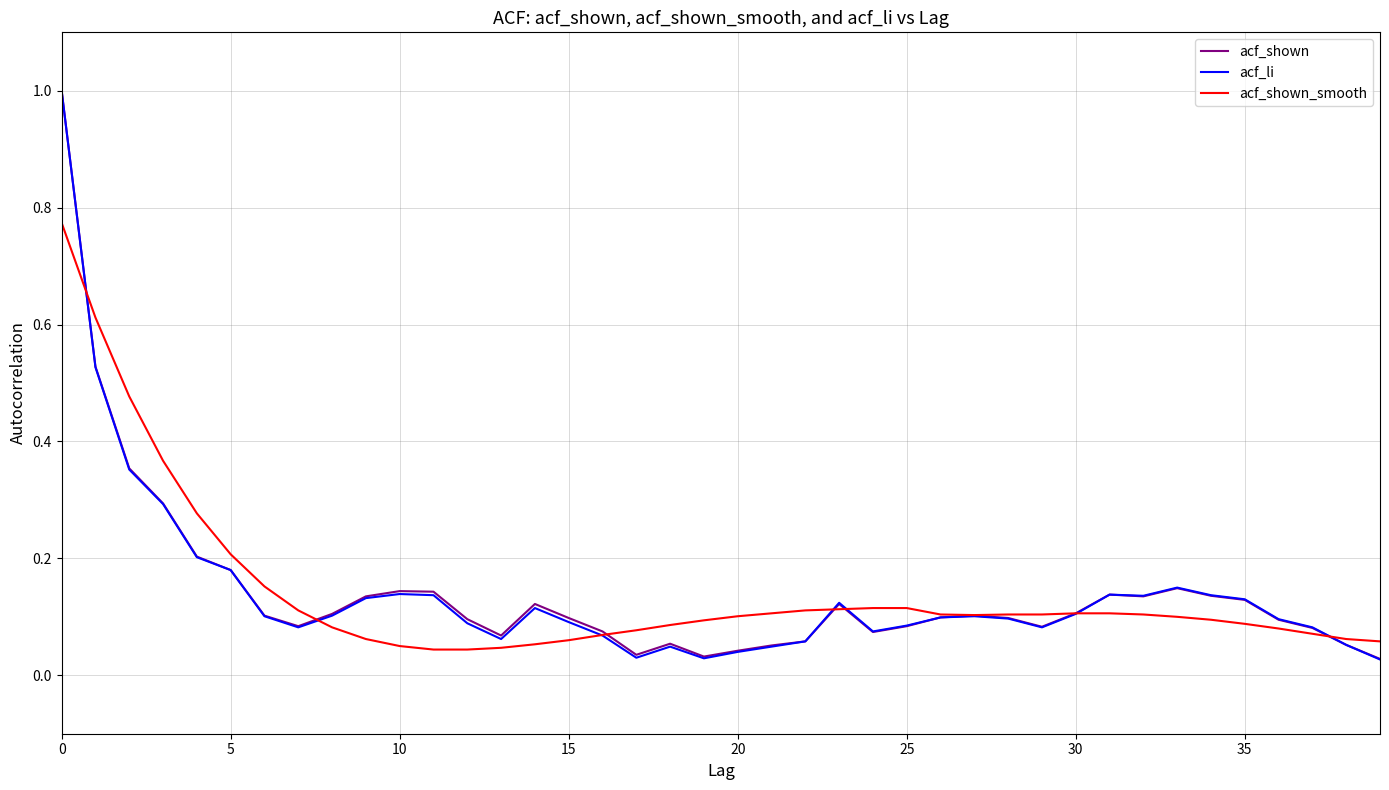

What is the maximum value shown in the chart?

1.0